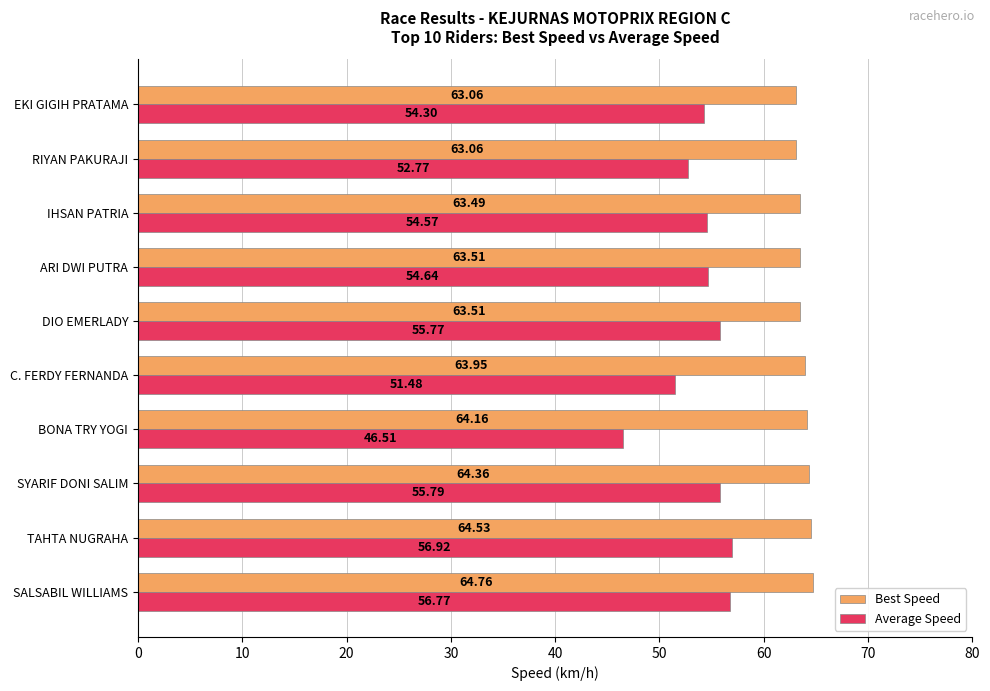

Where is Average Speed nearest to the value 51?

C. FERDY FERNANDA